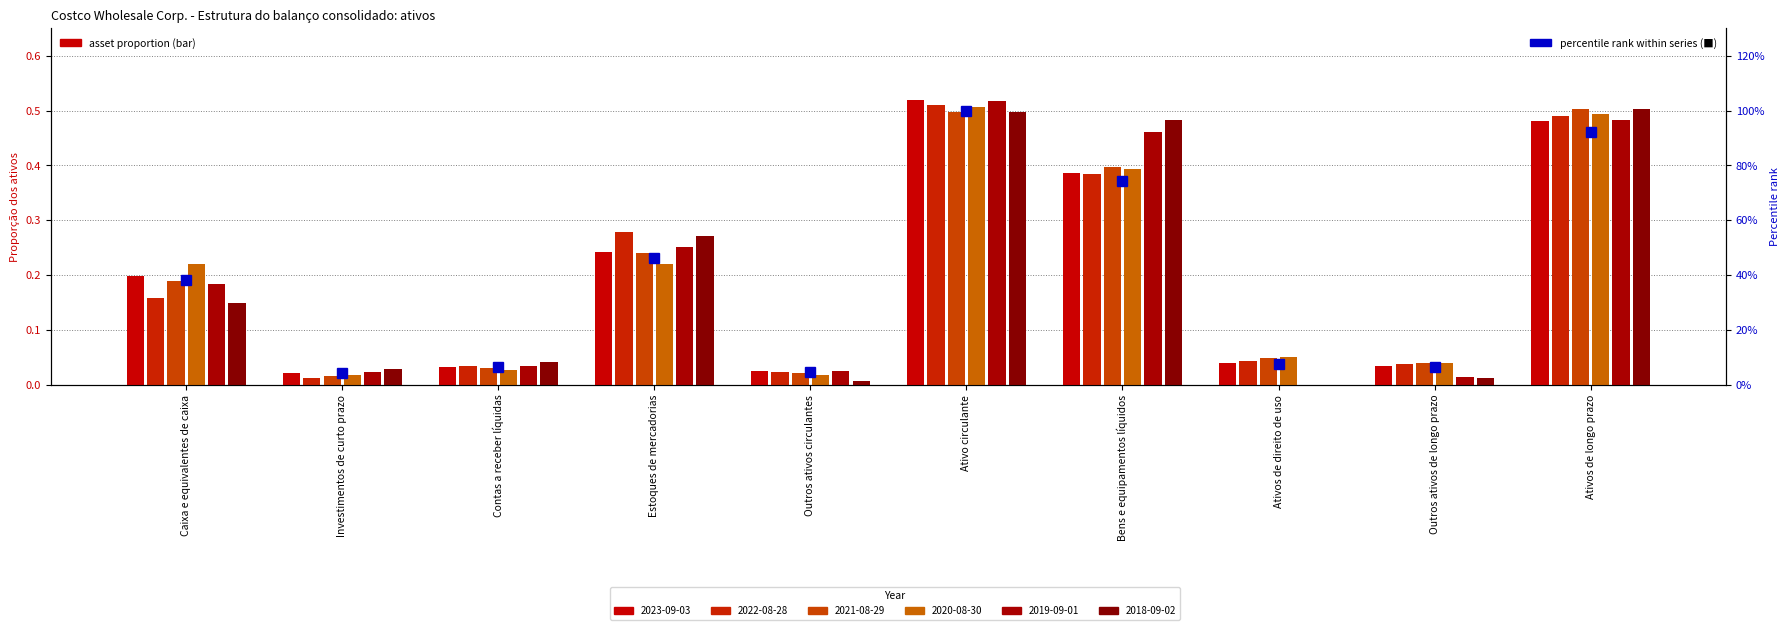

What is the difference between the second highest and minimum values?

0.9